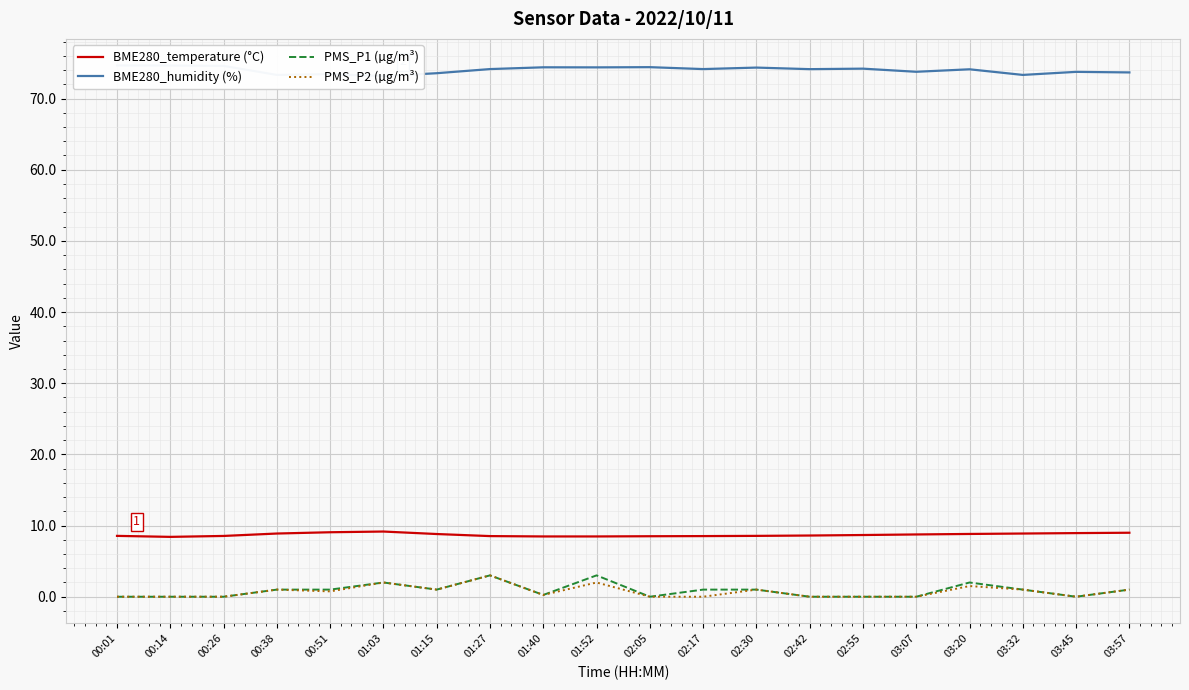

Rank the series at 00:38 from highest to lowest value.

BME280_humidity (%), BME280_temperature (°C), PMS_P1 (µg/m³), PMS_P2 (µg/m³)